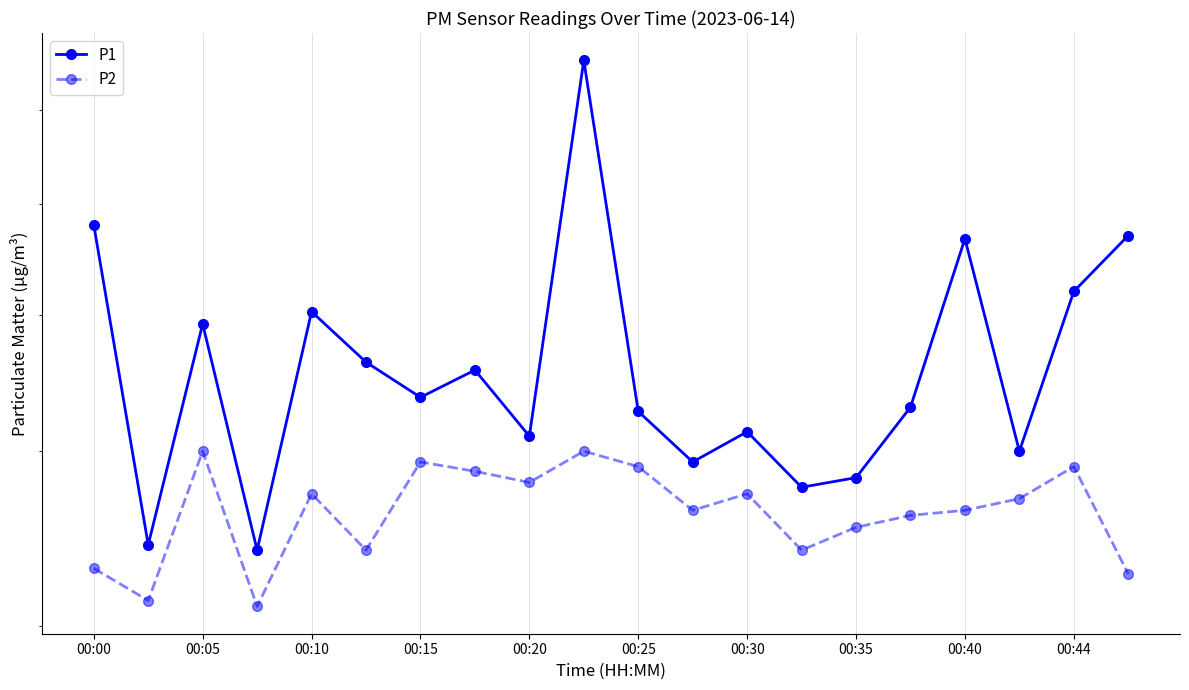

Between 13 and 19, which series saw the biggest shift?

P1